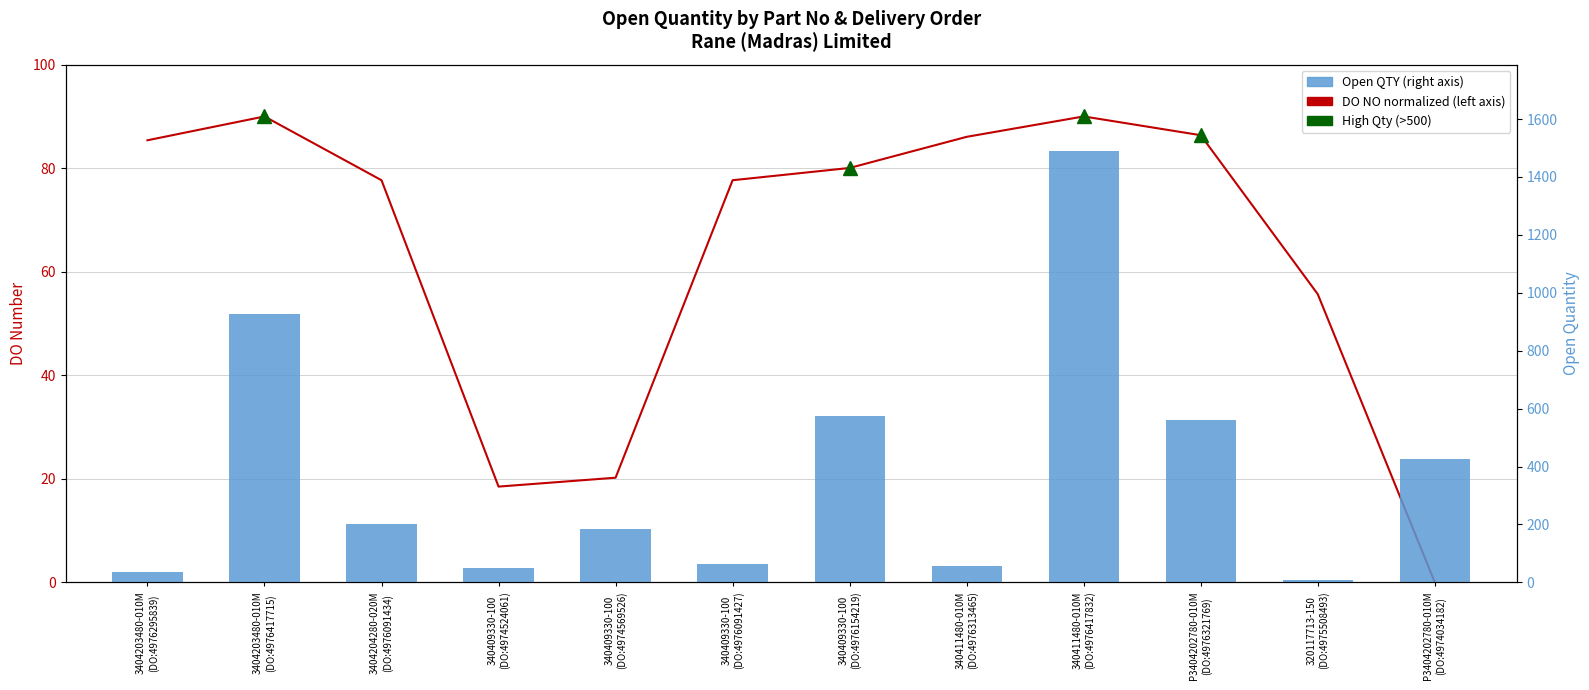

Between 340411480-010M
(DO:4976417832) and 340409330-100
(DO:4976091427), which is larger?

340411480-010M
(DO:4976417832)